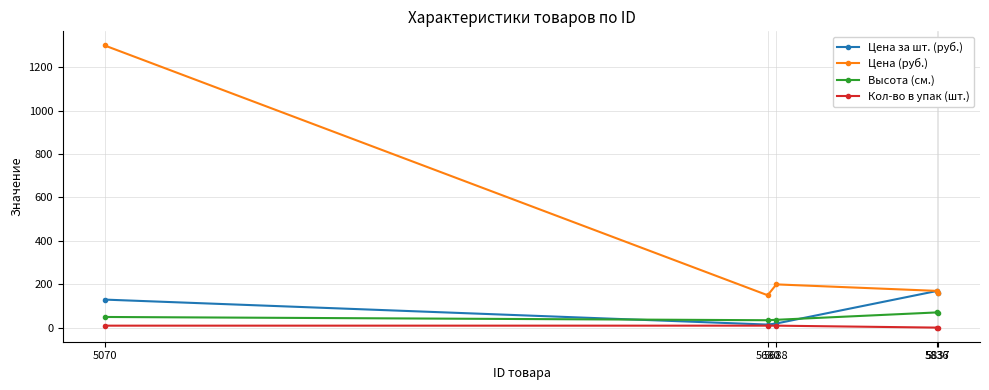

List the series in order of their peak value, lowest first.

Кол-во в упак (шт.), Высота (см.), Цена за шт. (руб.), Цена (руб.)